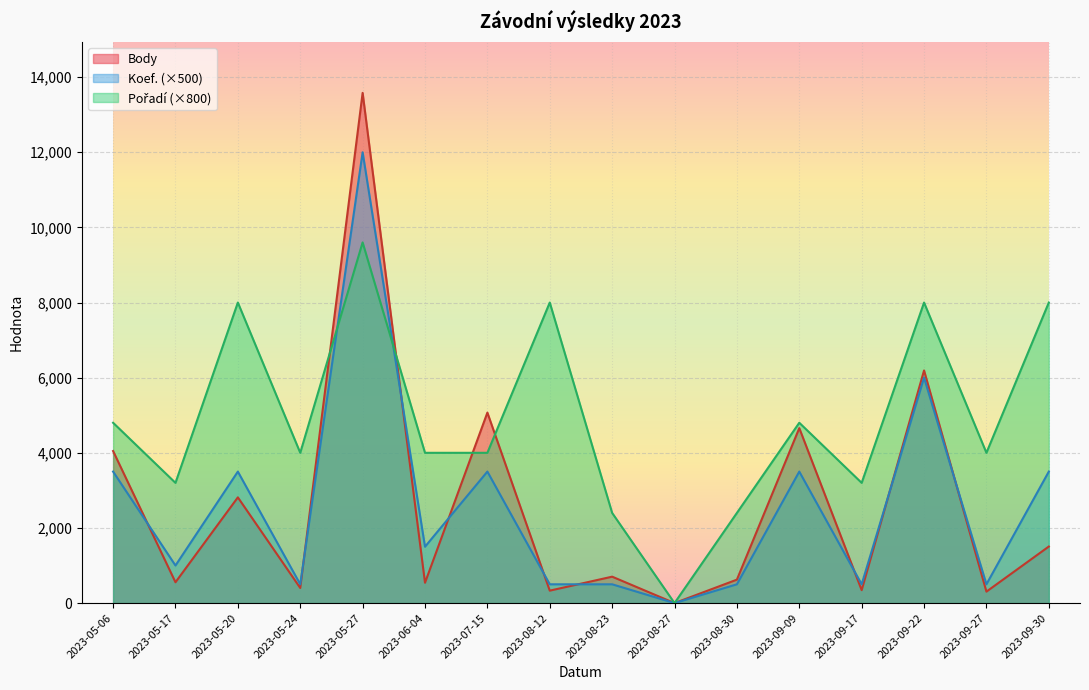

How many lines are shown in the chart?

3